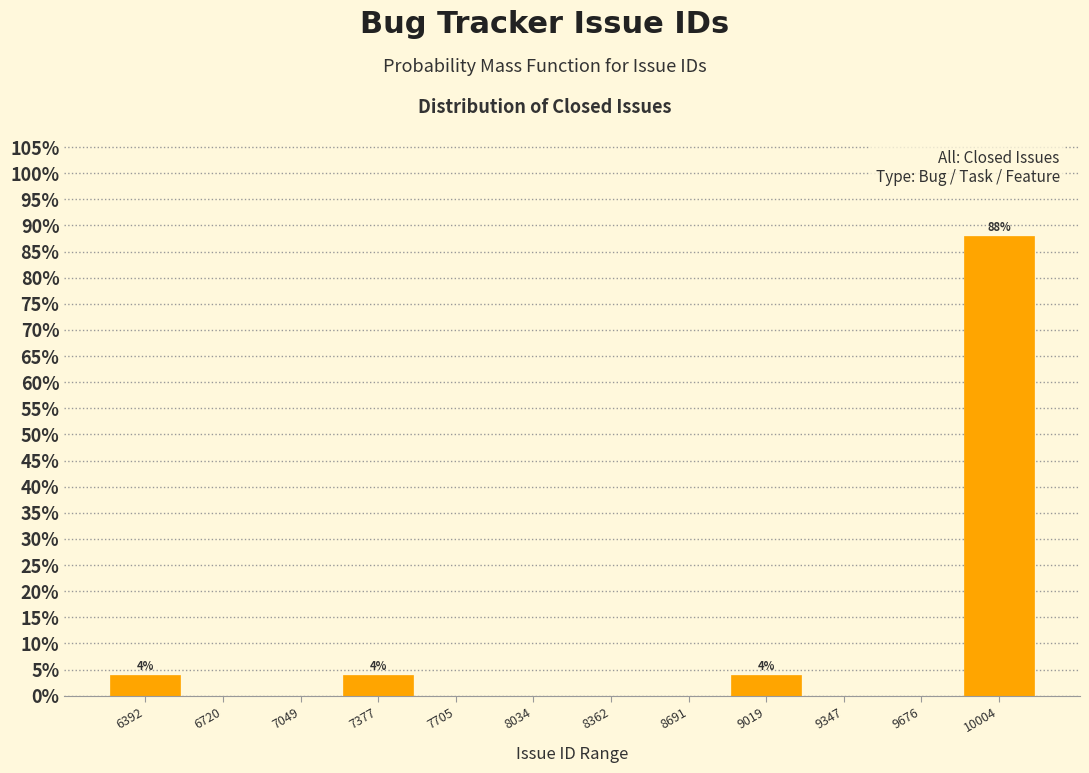

Over which range of the x-axis is the bar tallest?

9850 to 10150